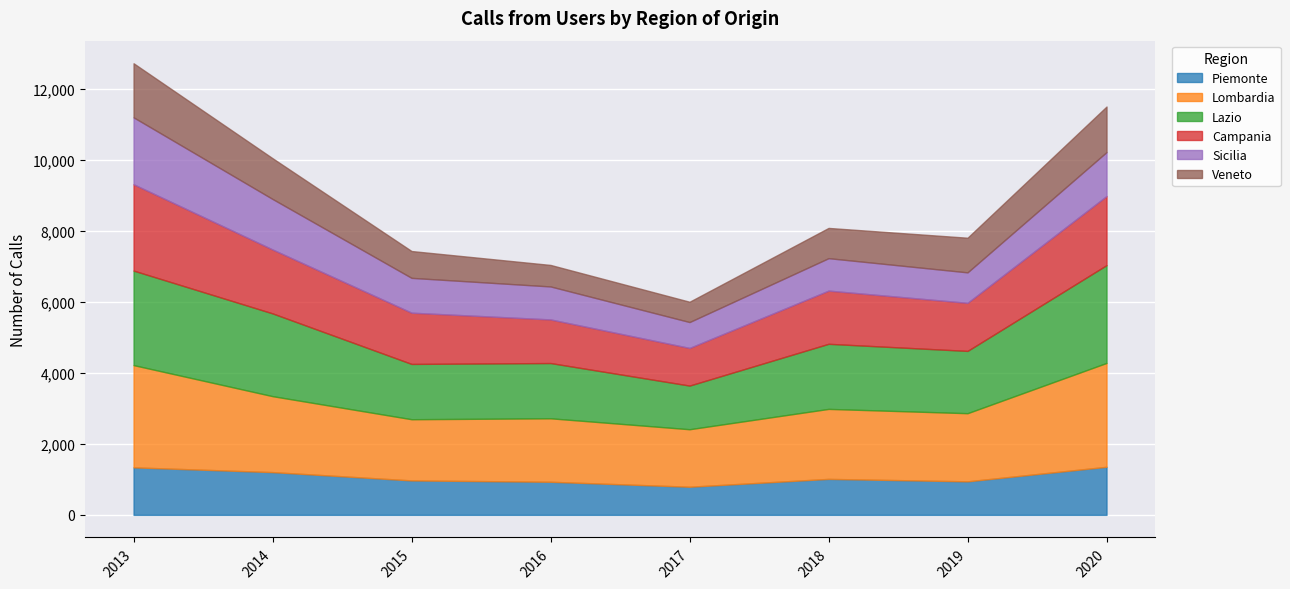

What is the value of the Lombardia point at the 5th from the left?

1620